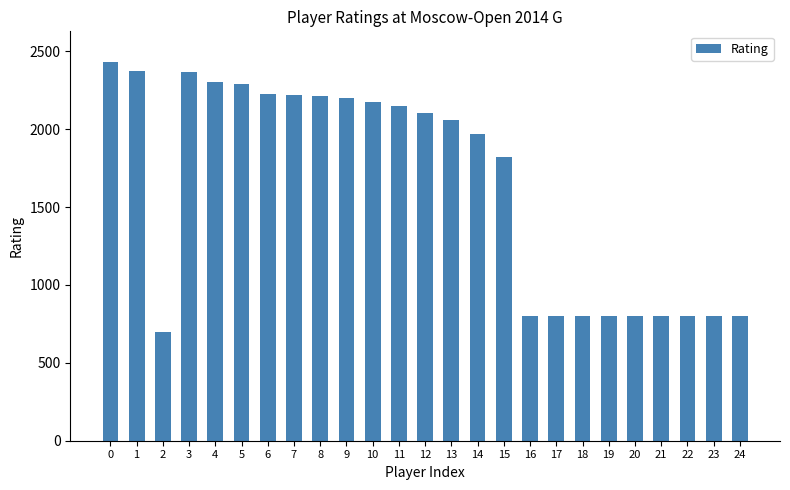

What is the sum of all values?

40791